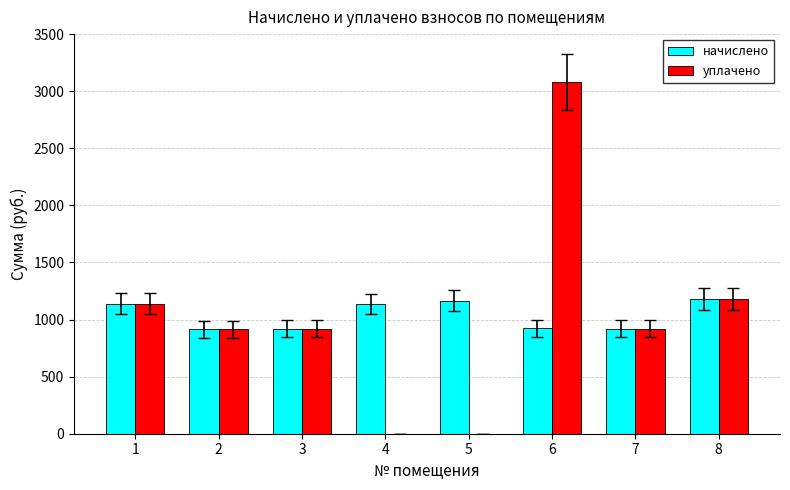

How many values in the начислено series exceed 1136?

4